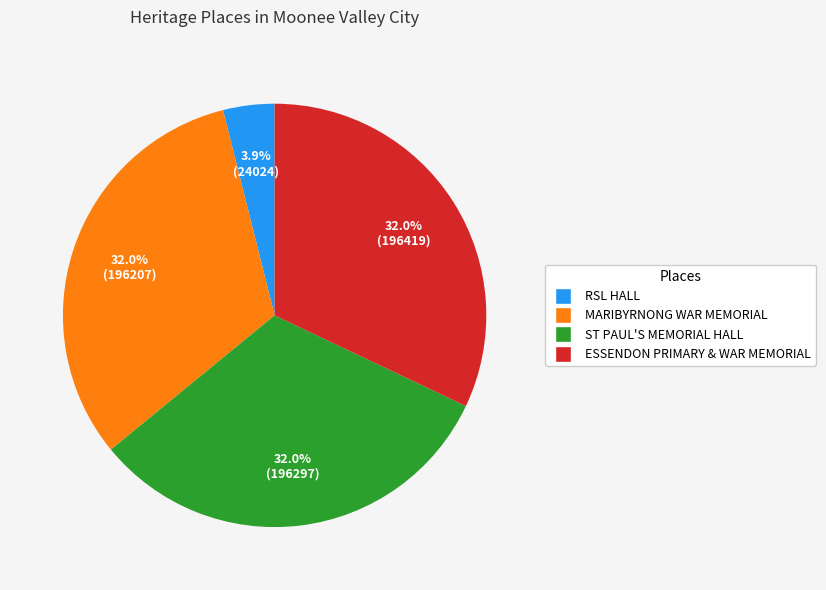

Is there any slice that represents more than half of the pie?

No